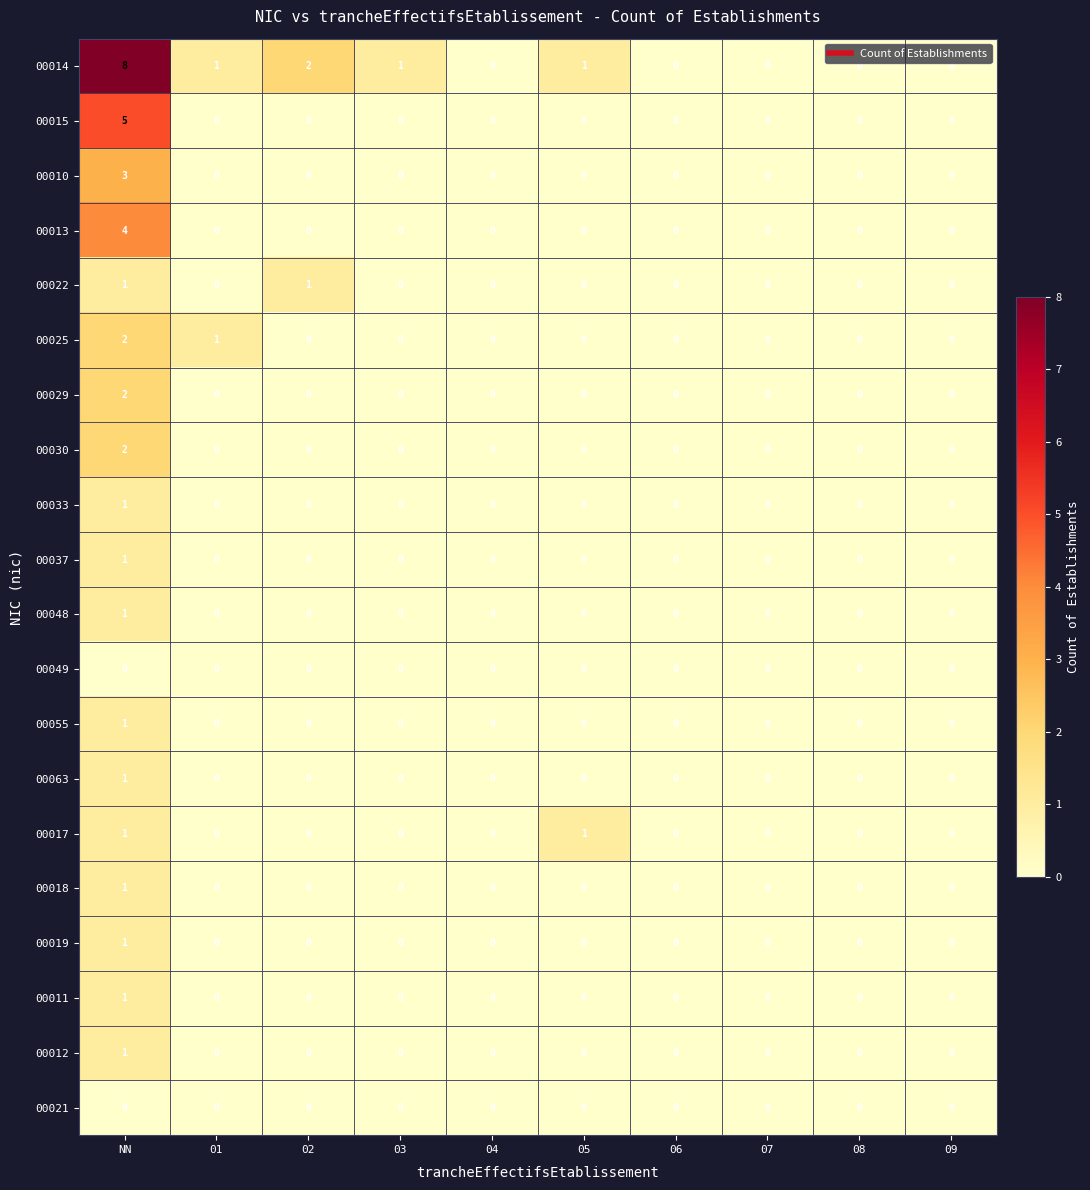

What is the total value across all series at 02?

3